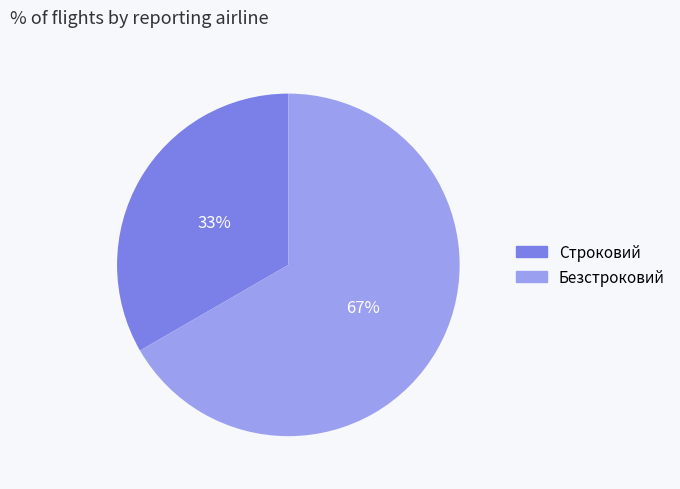

What is the ratio of the value at Строковий to the value at Безстроковий?

0.5